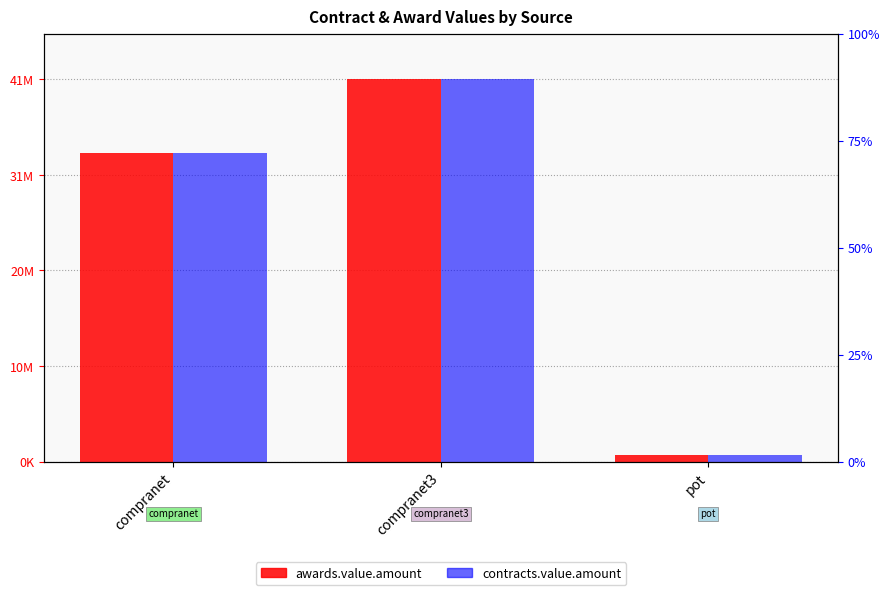

How many data points in awards.value.amount are above 33837532?

2